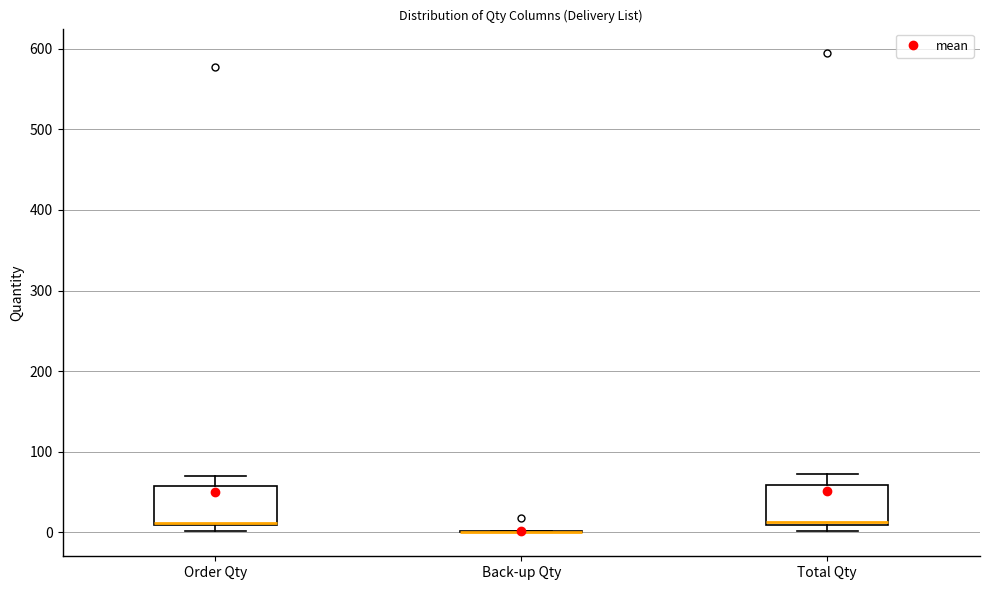

Reading left to right, transcribe this box plot: for each box, give where its median line is, the range the box spans, and where its two whiskers end, as read against the y-axis. The values are not printed on the chart, so give them approximately, as read against the axis.

Order Qty: median 10, box 10 to 60, whiskers 0 to 70
Back-up Qty: box collapsed to a line at 0, whiskers 0 to 0
Total Qty: median 10 (just above the box's lower edge), box 10 to 60, whiskers 0 to 70